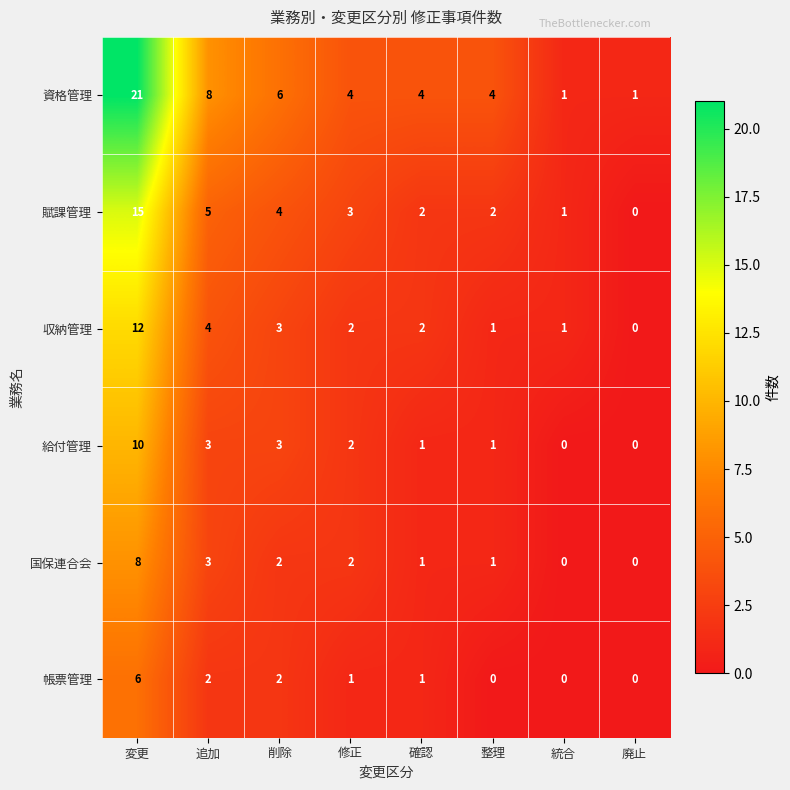

Where does the 帳票管理 series first go above 1?

変更